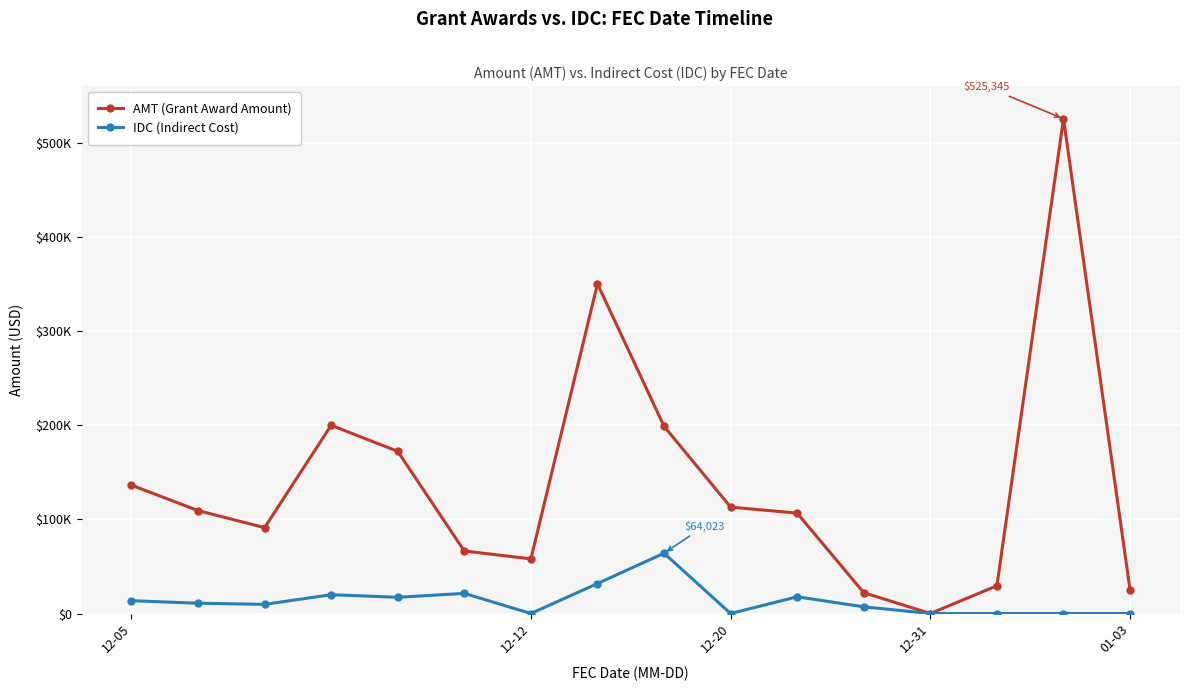

Is this an area chart (filled region under the line)?

No